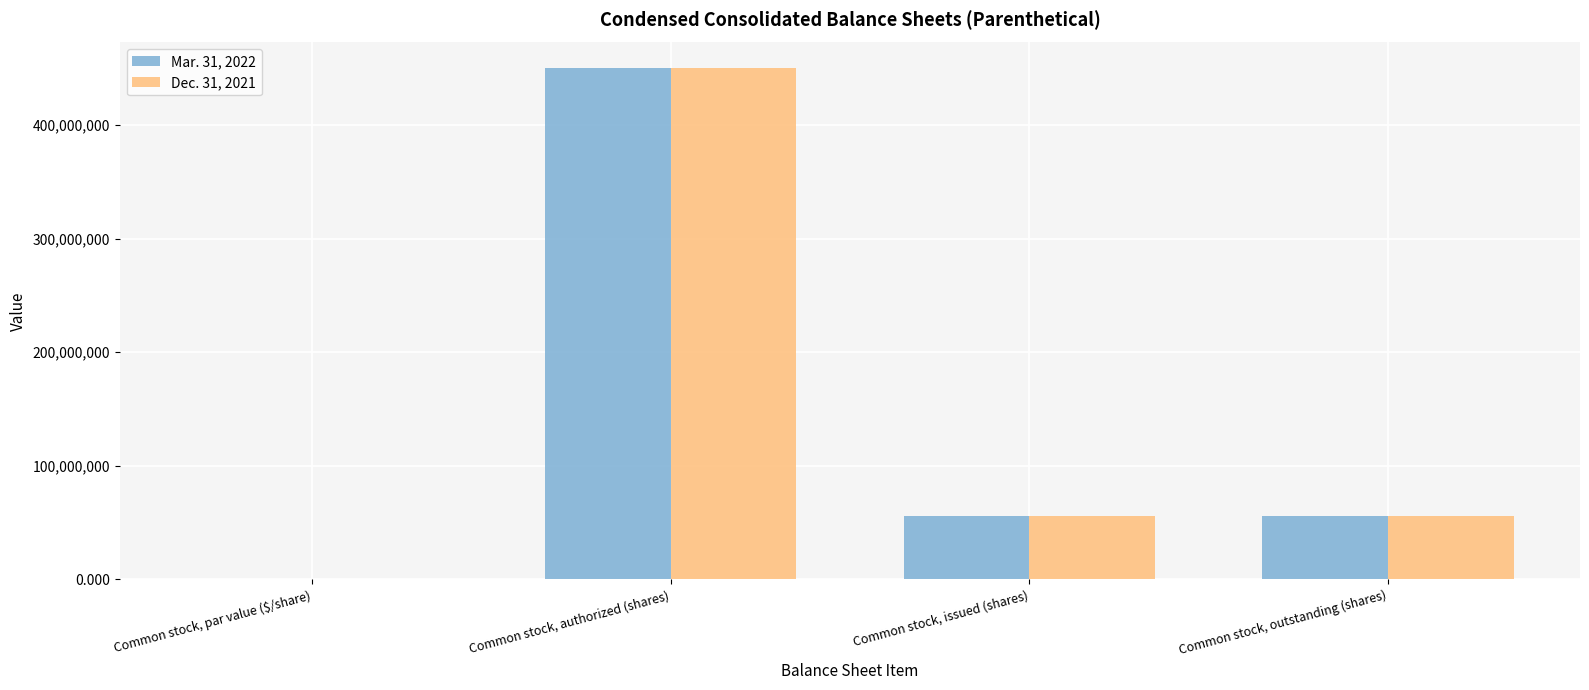

The Mar. 31, 2022 series shows 55640154.0 at Common stock, outstanding (shares). True or false?

True